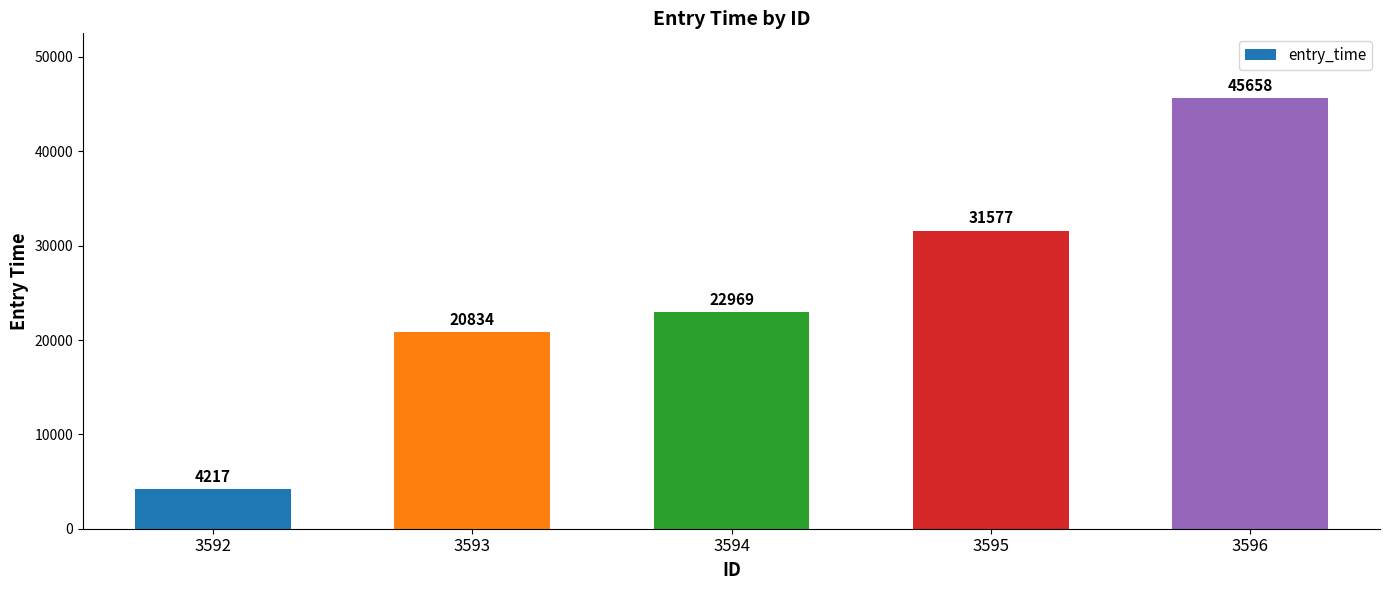

The chart shows a value of 31577 at 3595. True or false?

True